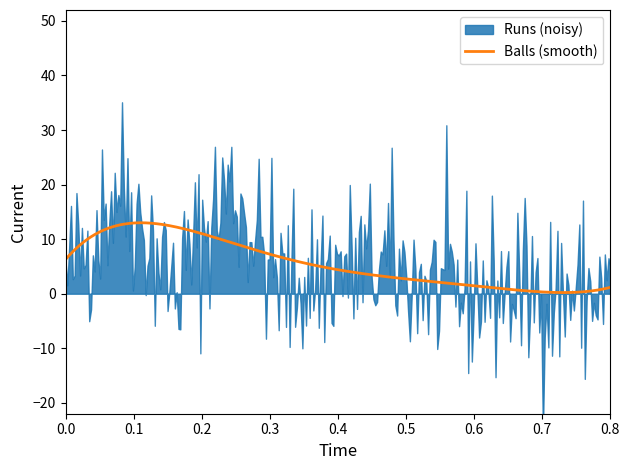

Is it true that Balls equals 8 at Daroga Mishra?

False